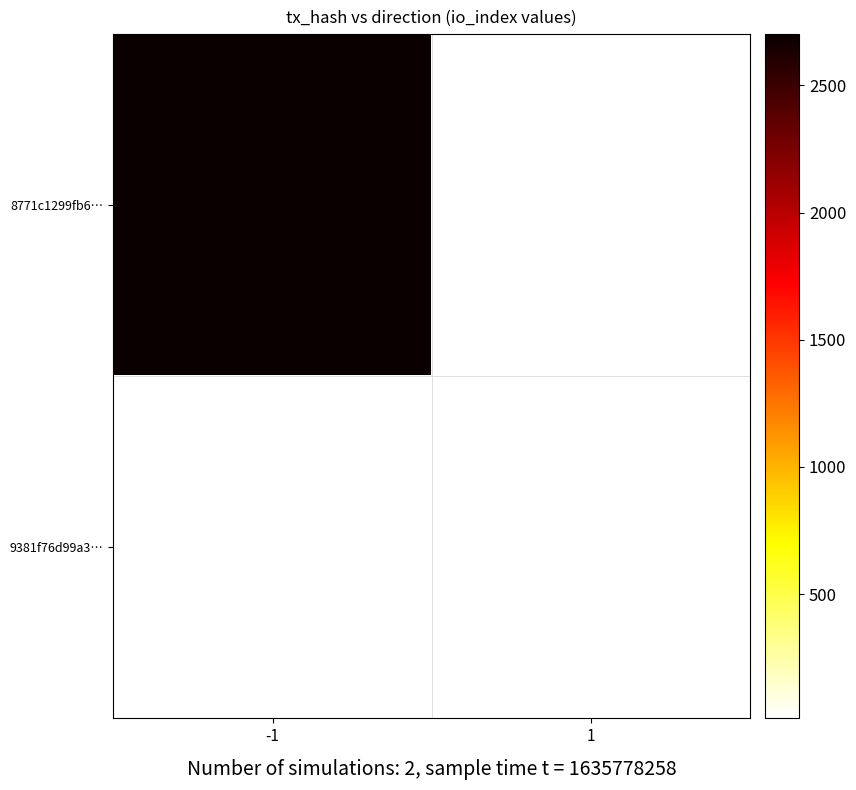

Count the number of data series in this chart.

2